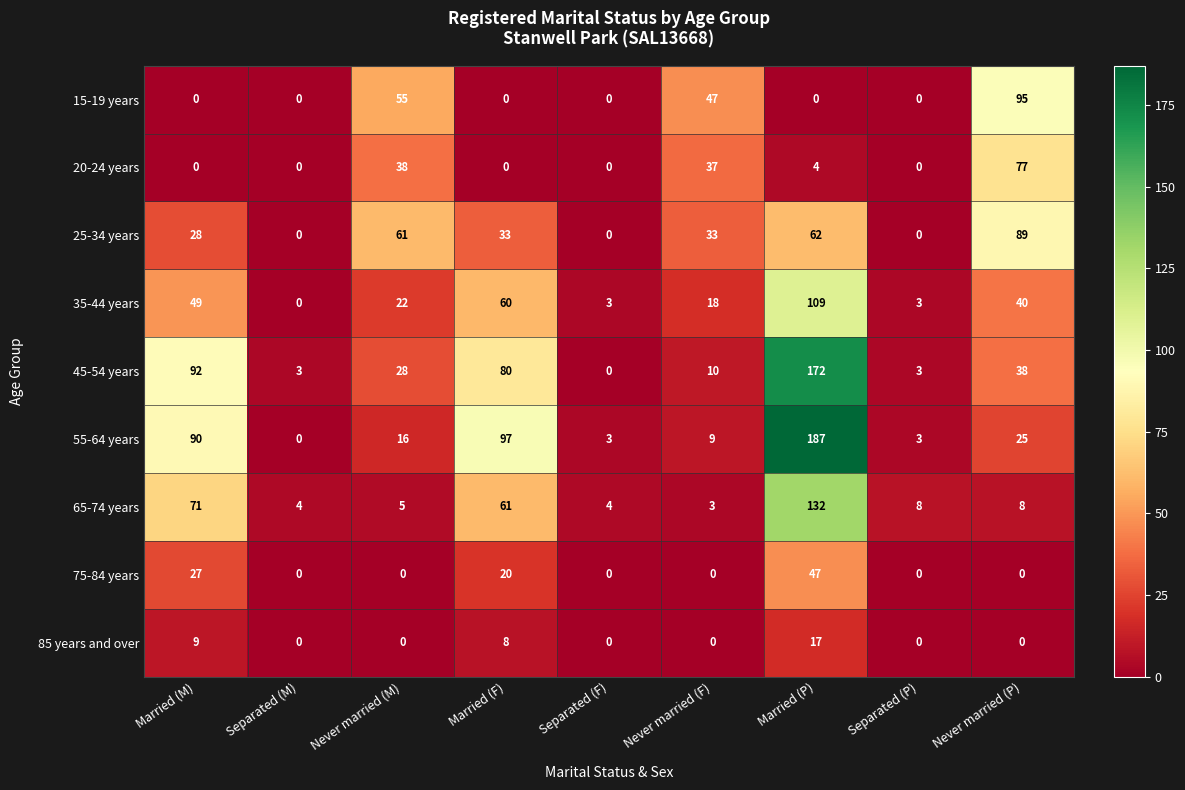

List the series in order of their peak value, highest first.

55-64 years, 45-54 years, 65-74 years, 35-44 years, 15-19 years, 25-34 years, 20-24 years, 75-84 years, 85 years and over